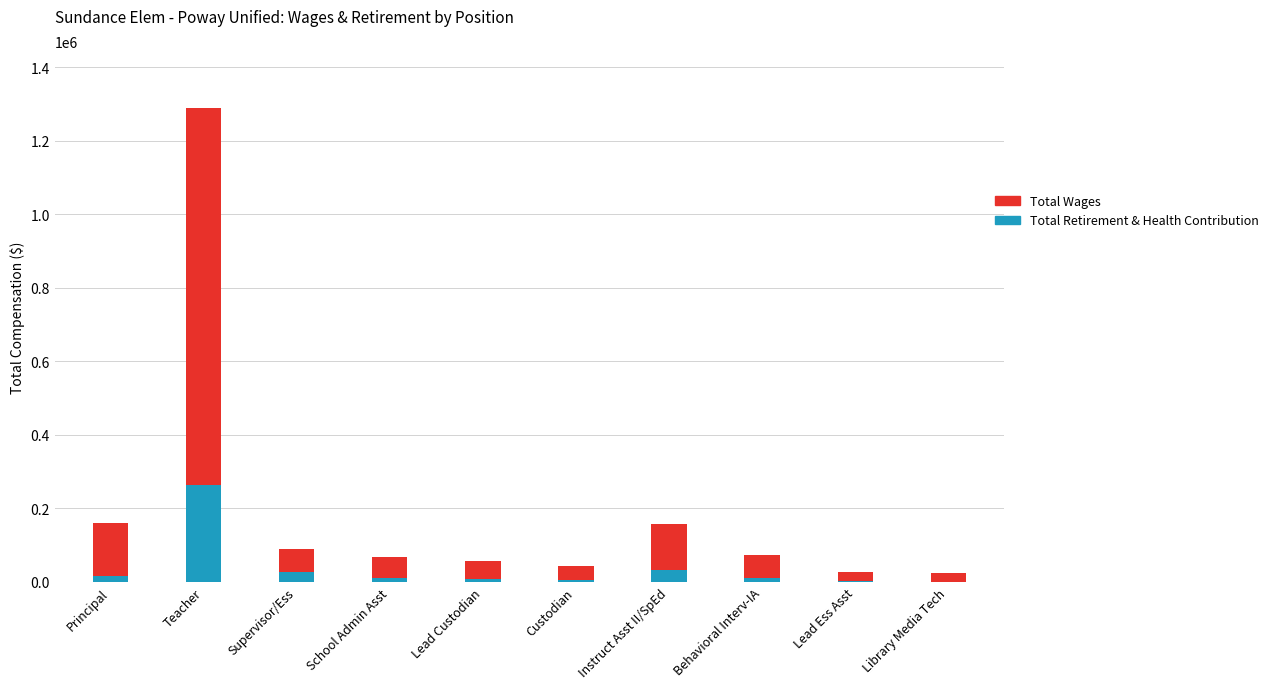

What are all the series names shown in the legend?

Total Wages, Total Retirement & Health Contribution